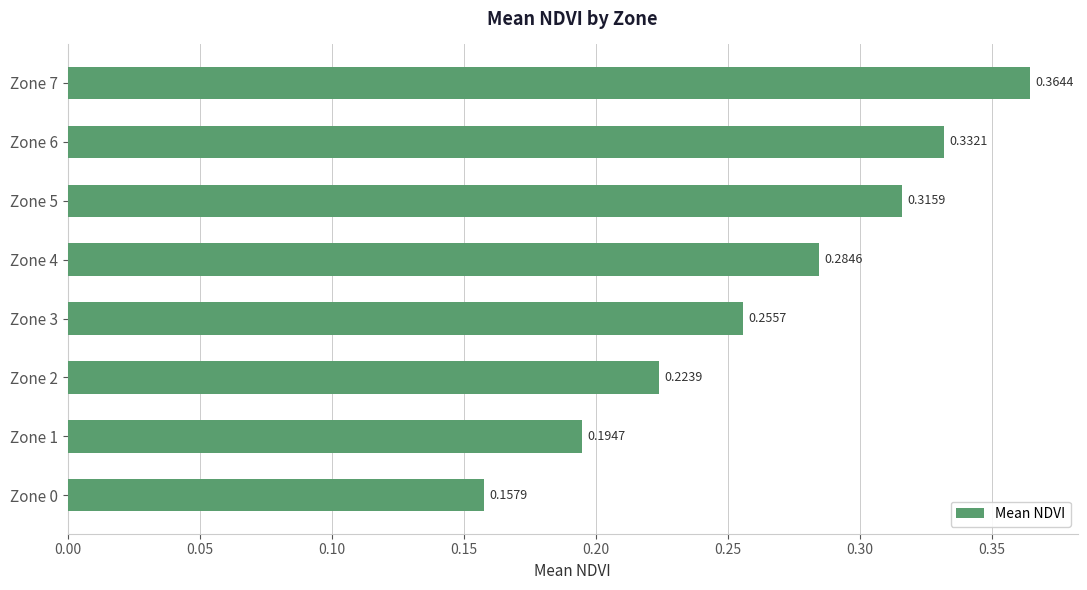

Which has a higher value, Zone 2 or Zone 5?

Zone 5